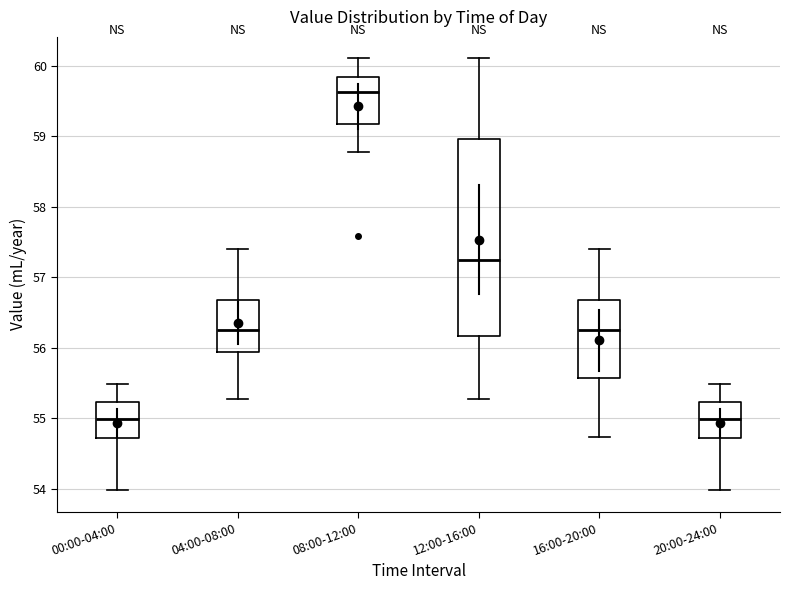

Which box is the tallest, from its lower edge to its upper edge?

12:00-16:00